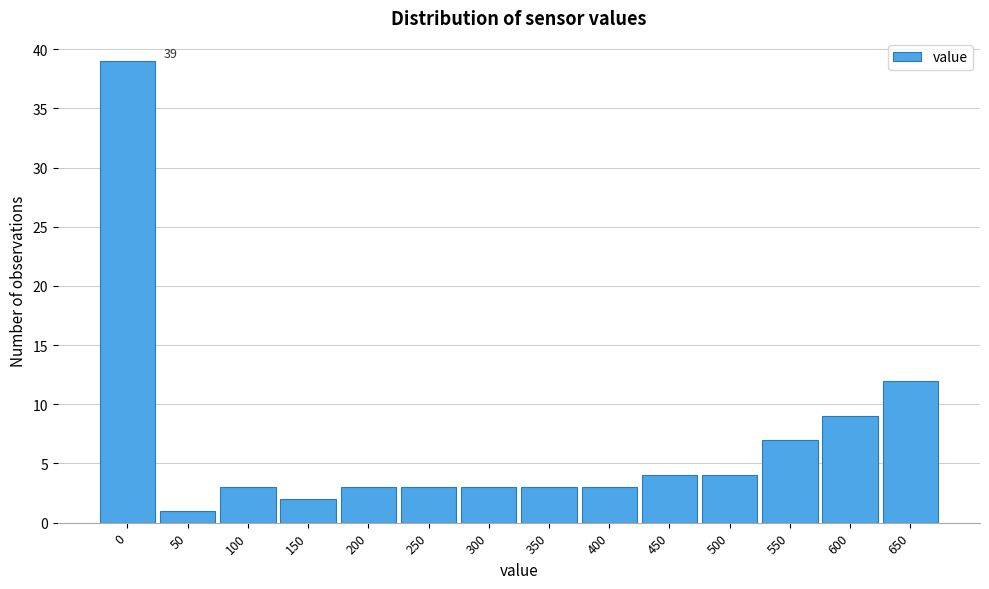

Reading left to right, list all the values displayed in this chart.

39	1	3	2	3	3	3	3	3	4	4	7	9	12